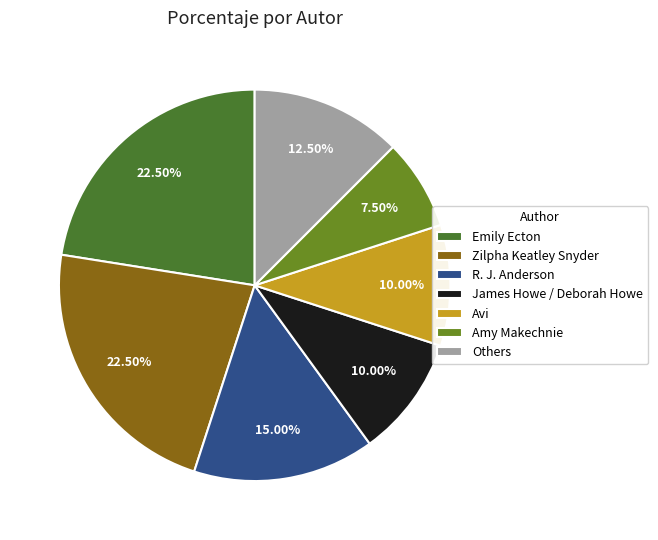

How many slices are in this pie chart?

7